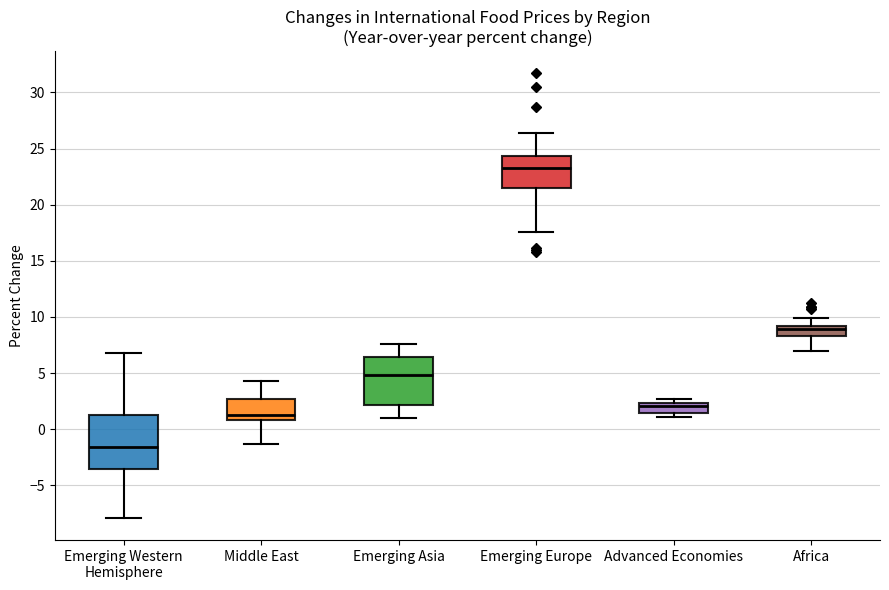

Which box has the highest median line?

Emerging Europe